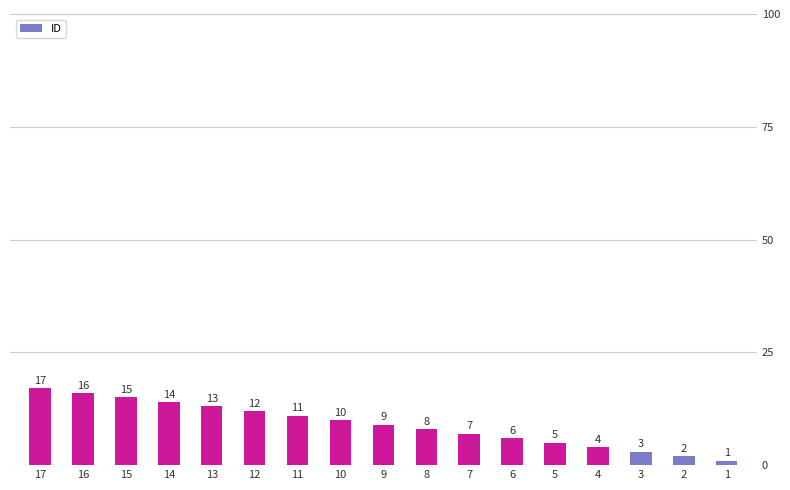

What is the sum of the values at 15 and 10?

25